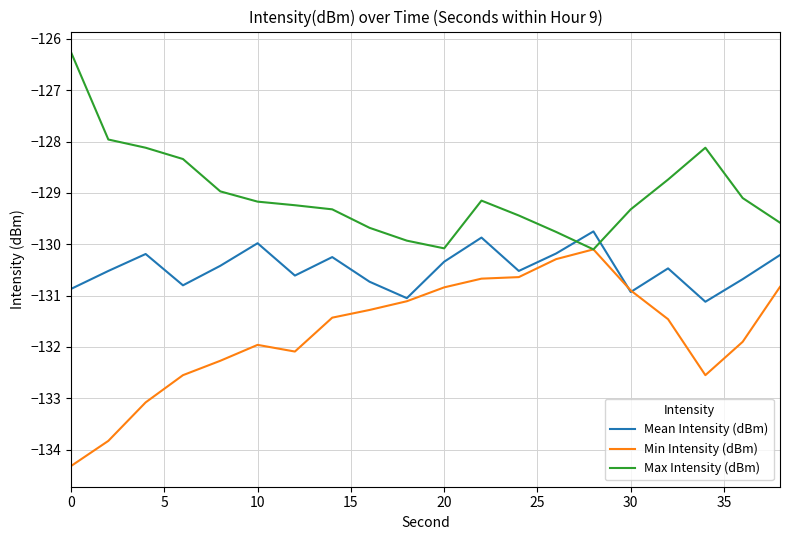

Rank the series by their average value, from highest to lowest.

Max Intensity (dBm), Mean Intensity (dBm), Min Intensity (dBm)